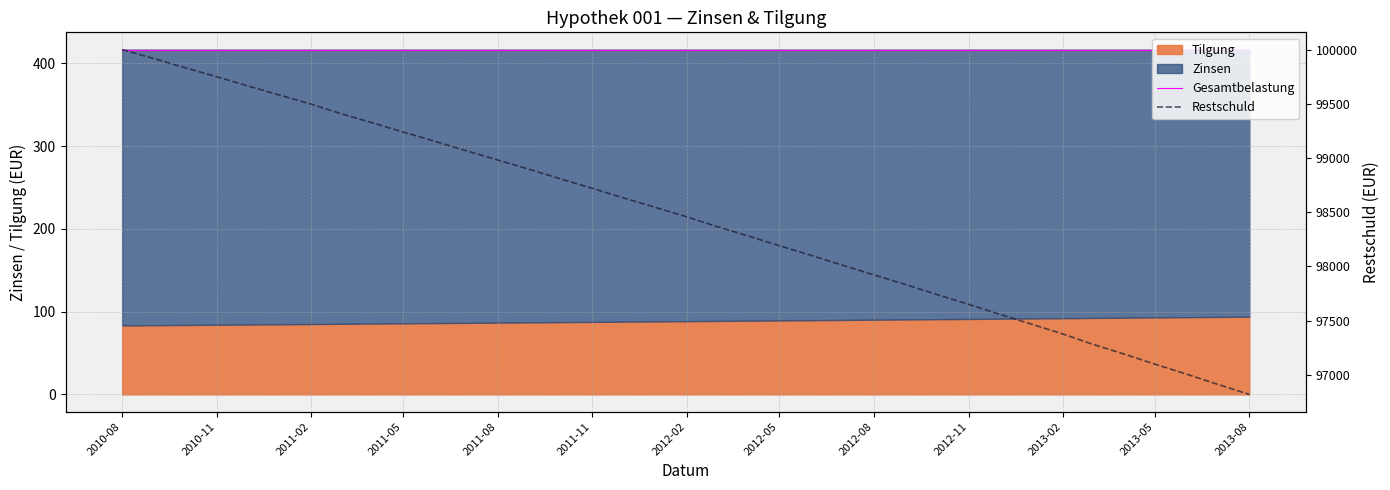

True or false: Gesamtbelastung has more than 1 points higher than both neighbors.

True